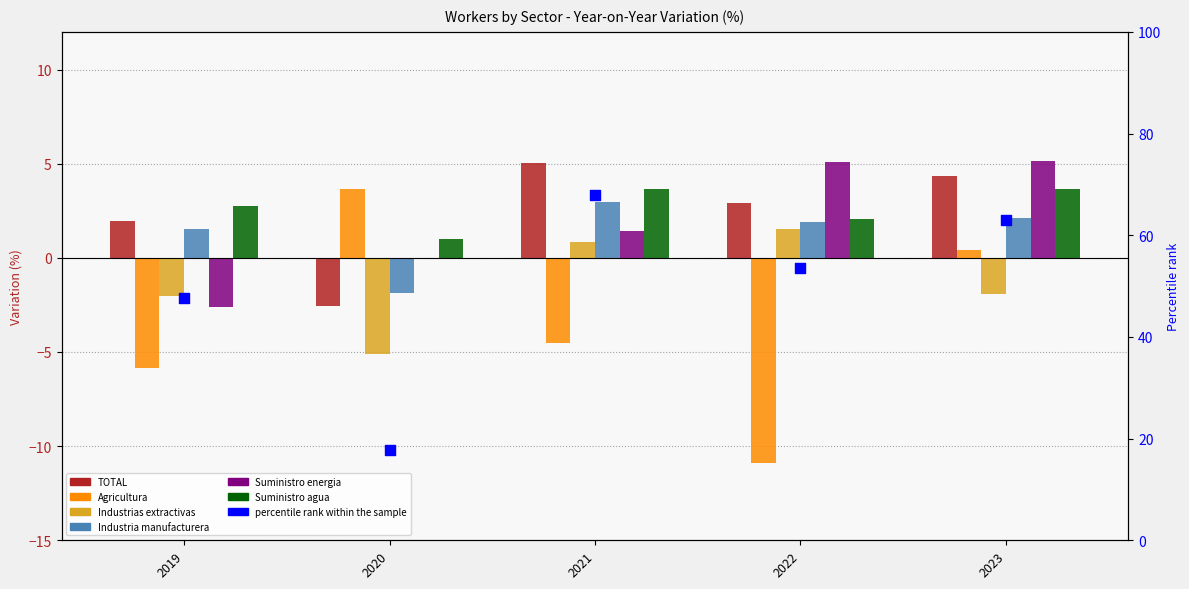

Which series has the largest Y range (max minus min)?

TOTAL